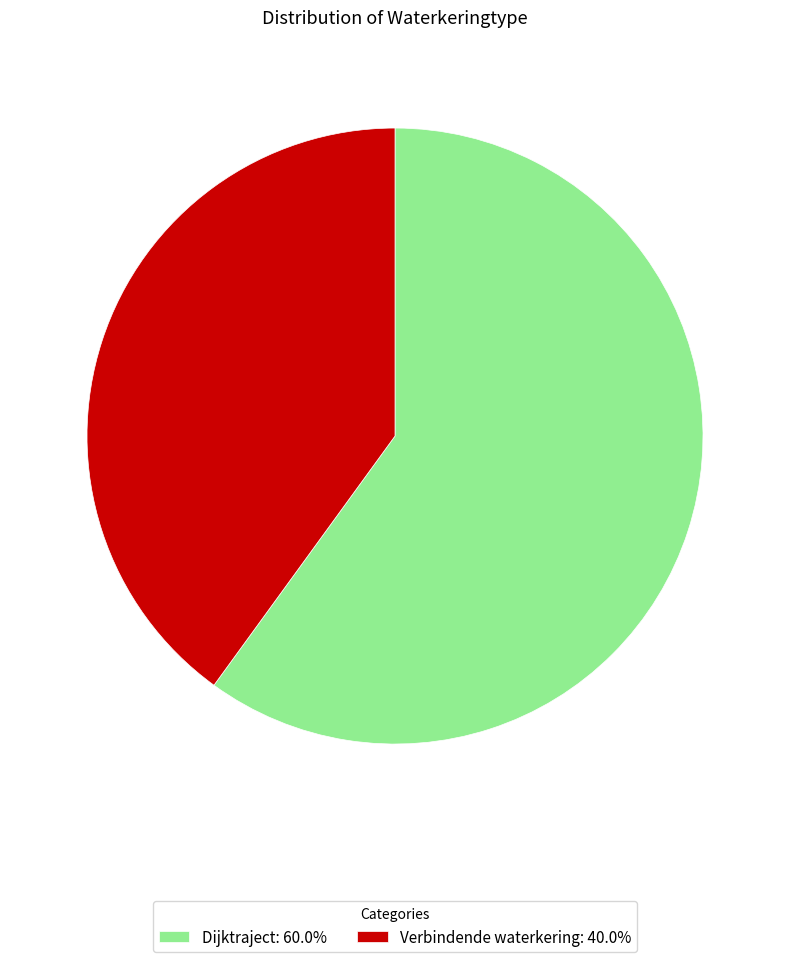

Is there any slice that represents more than half of the pie?

Yes